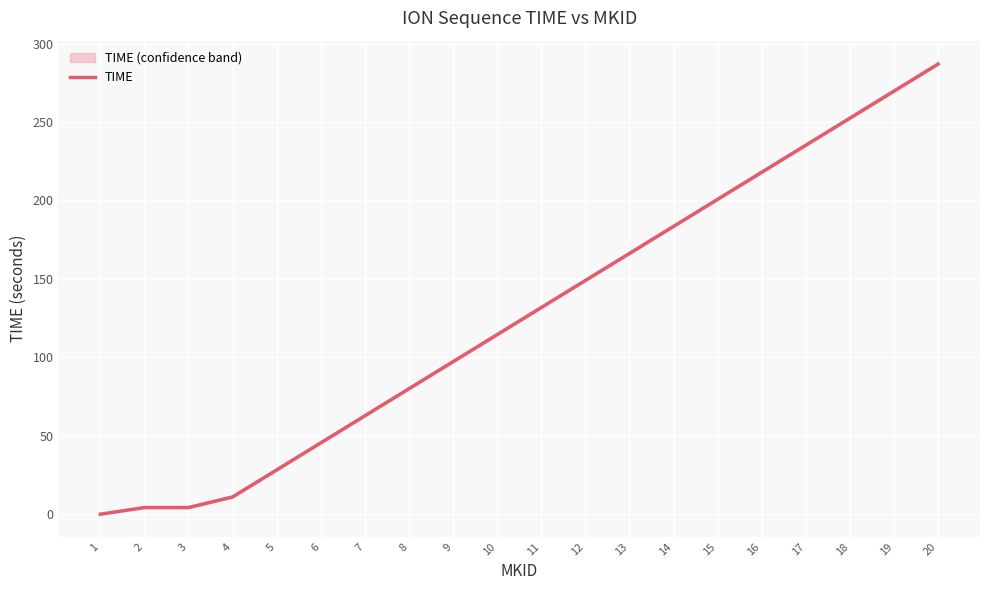

Reading left to right, extract all data points from this chart.

1=0.0	2=4.3	3=4.3	4=11.0	5=28.3	6=45.5	7=62.8	8=80.0	9=97.2	10=114.5	11=131.8	12=149.0	13=166.2	14=183.5	15=200.7	16=218.0	17=235.2	18=252.5	19=269.7	20=287.0